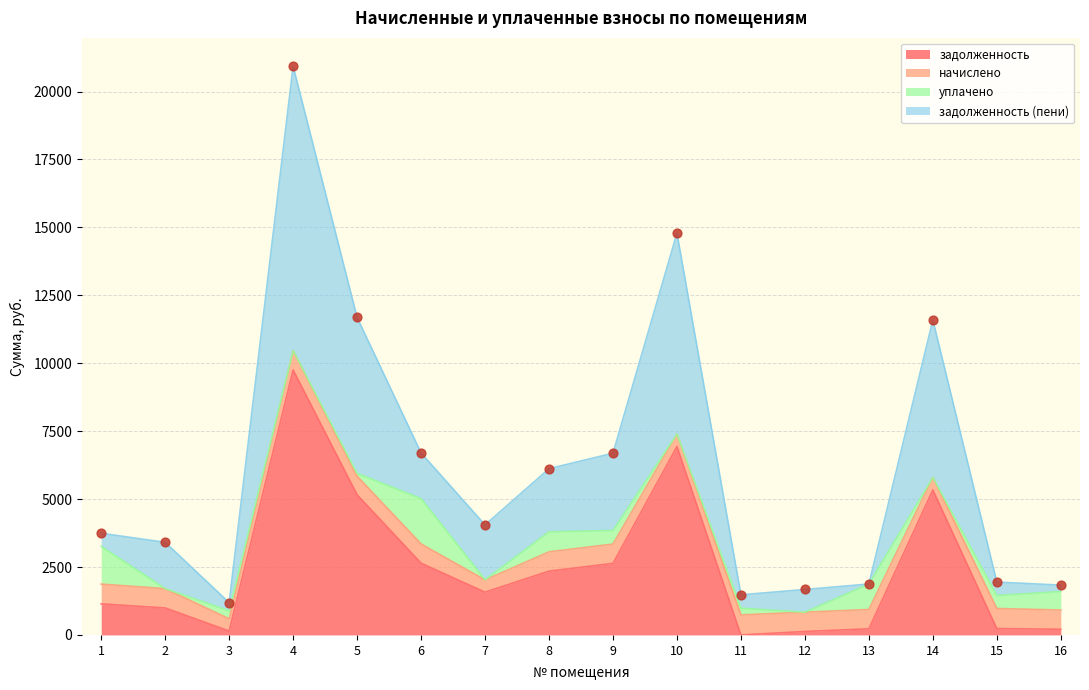

At how many categories does at least one series exceed 2835?

7